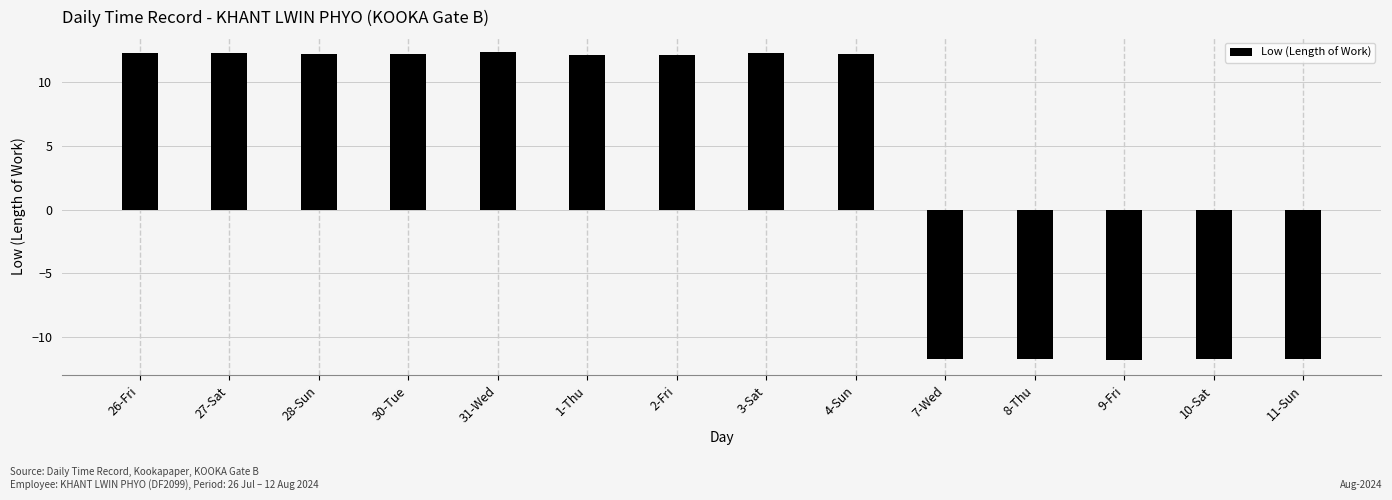

What is the sum of all values?

51.5